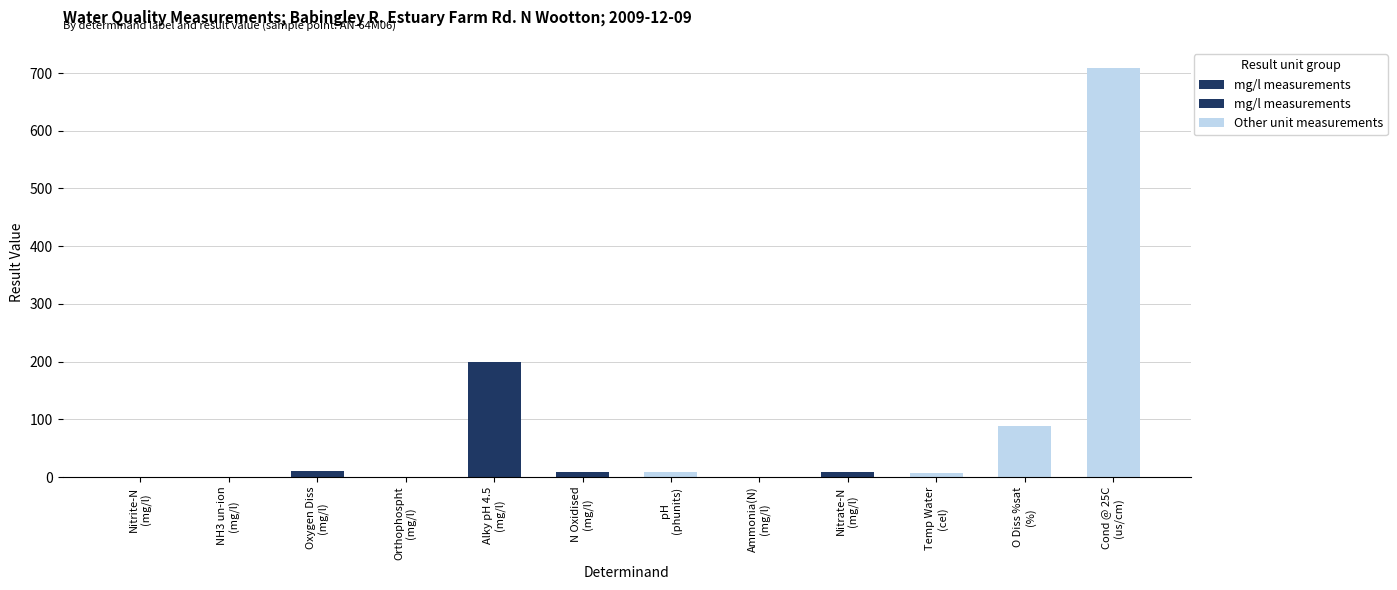

What is the ratio of the value at Oxygen Diss (mg/l) to the value at Nitrate-N (mg/l)?

1.3